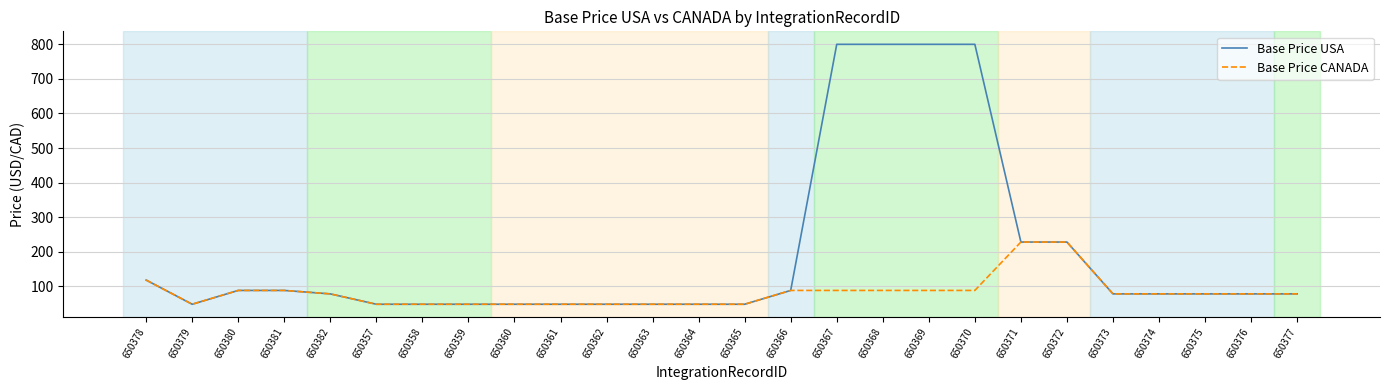

List the series in order of their overall mean, lowest first.

Base Price CANADA, Base Price USA